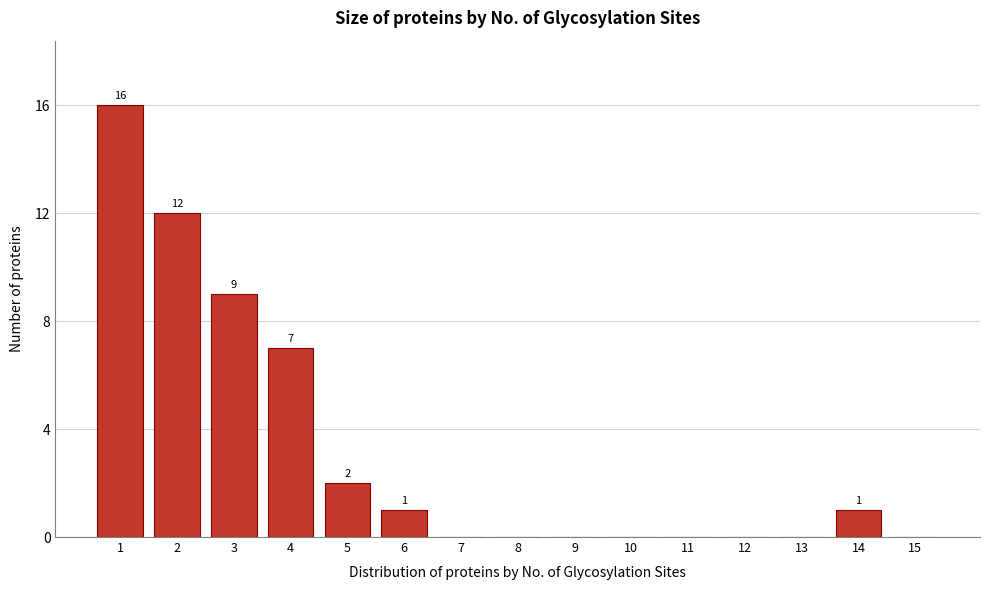

Reading left to right, transcribe all the data shown in this chart.

1=16	2=12	3=9	4=7	5=2	6=1	7=0	8=0	9=0	10=0	11=0	12=0	13=0	14=1	15=0